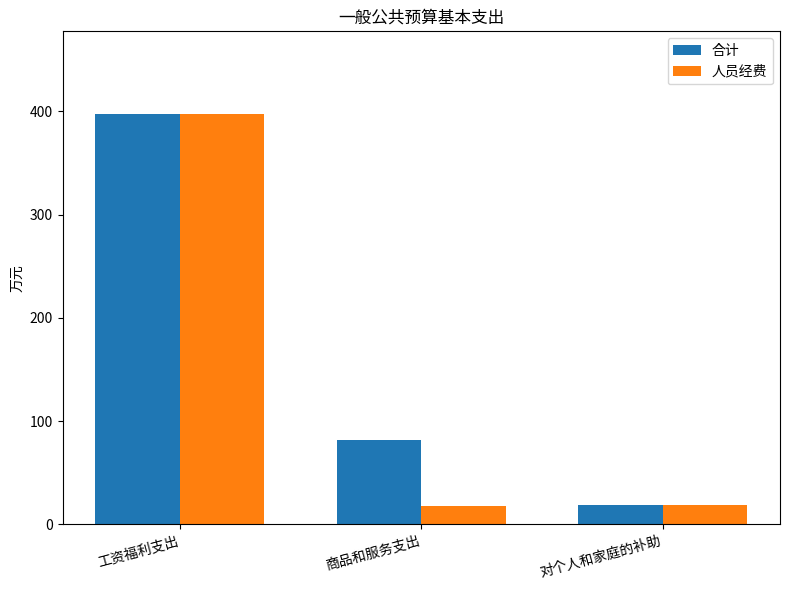

What is the sum of the 合计 values at 商品和服务支出 and 对个人和家庭的补助?

100.2